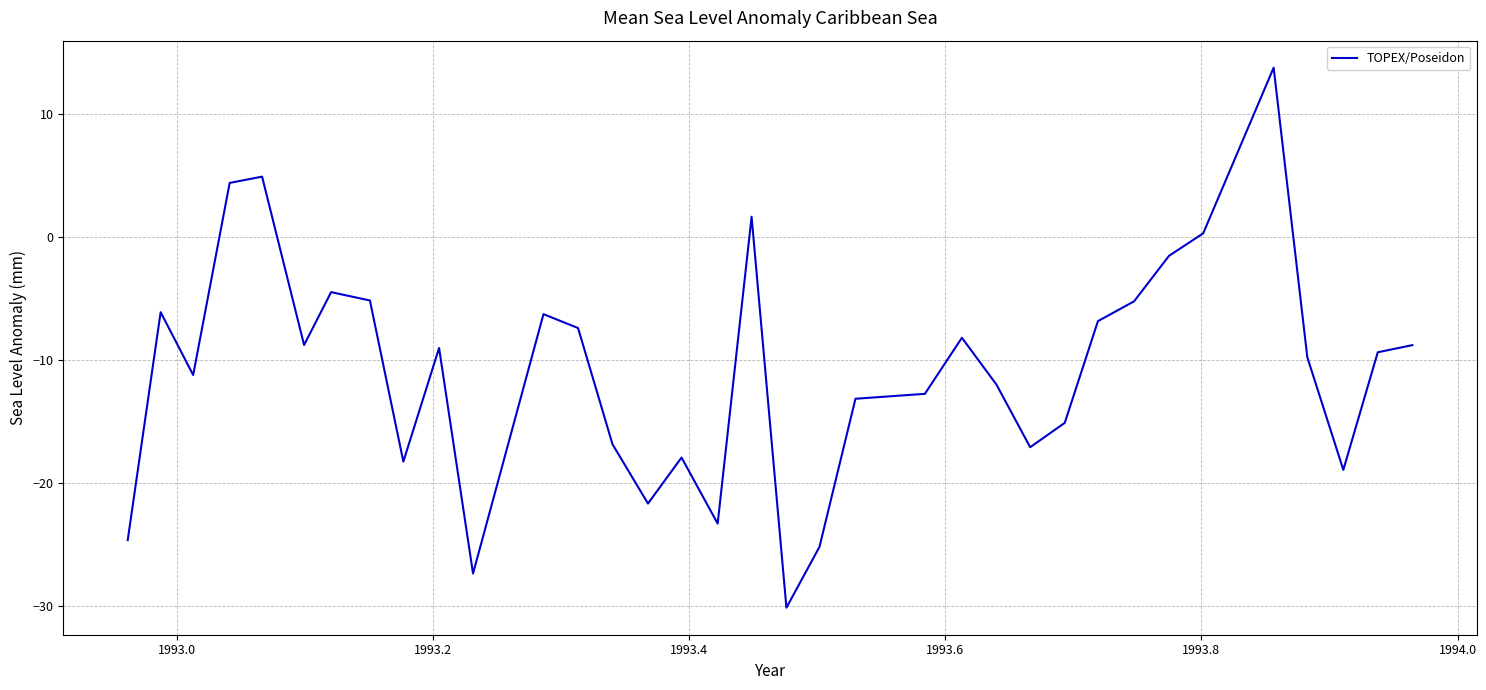

What is the difference between the maximum and minimum values?

43.9